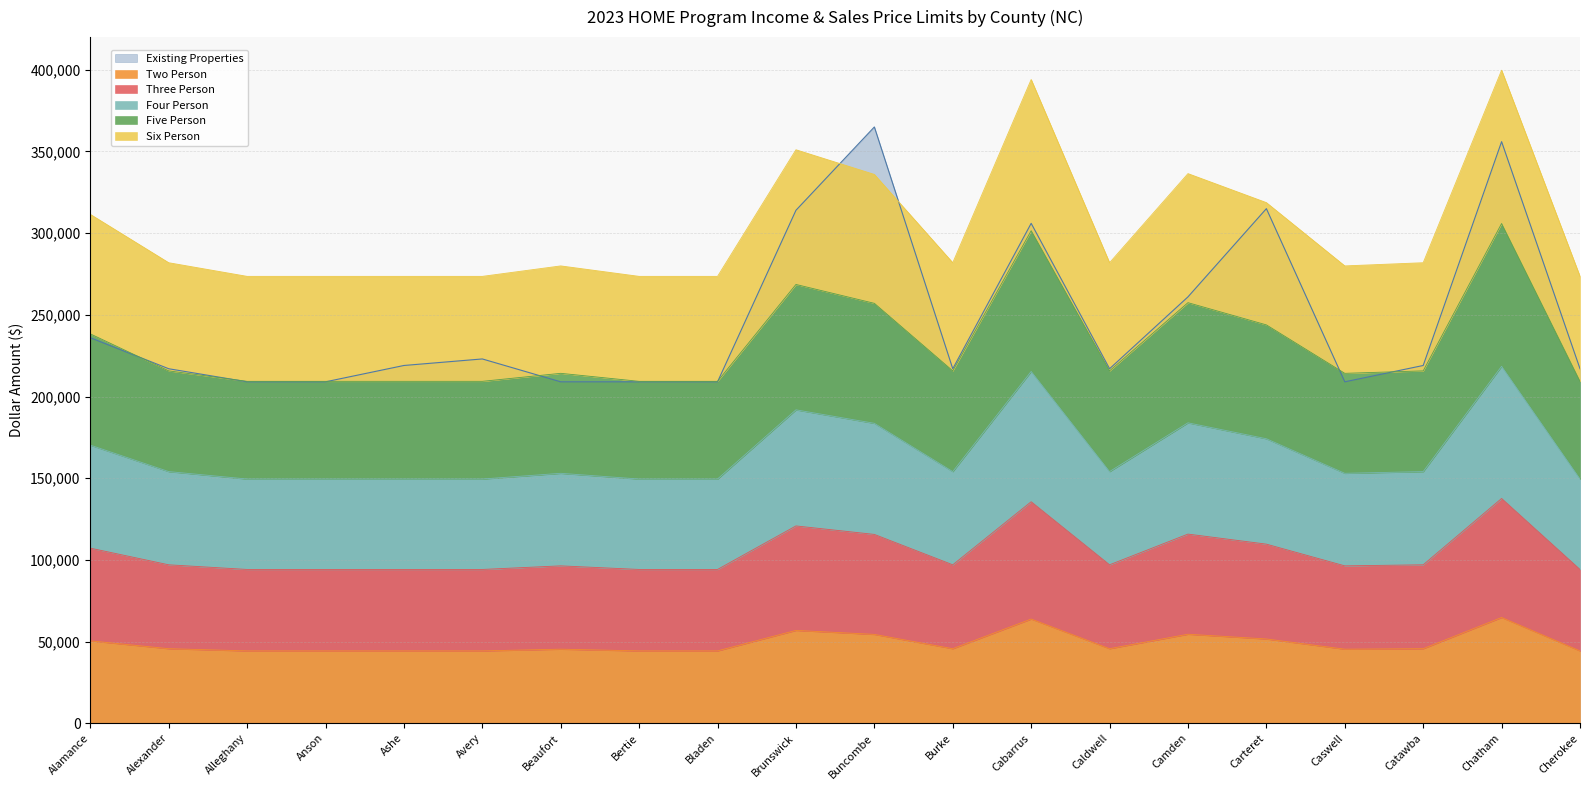

Read the Two Person value at Burke.

45650